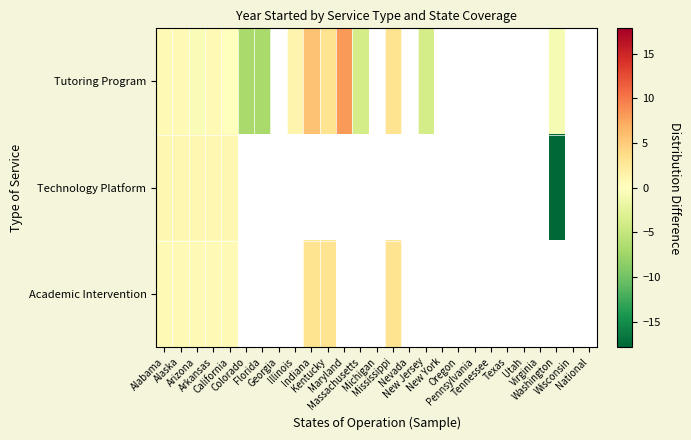

What is the maximum value for Technology Platform?

0.9